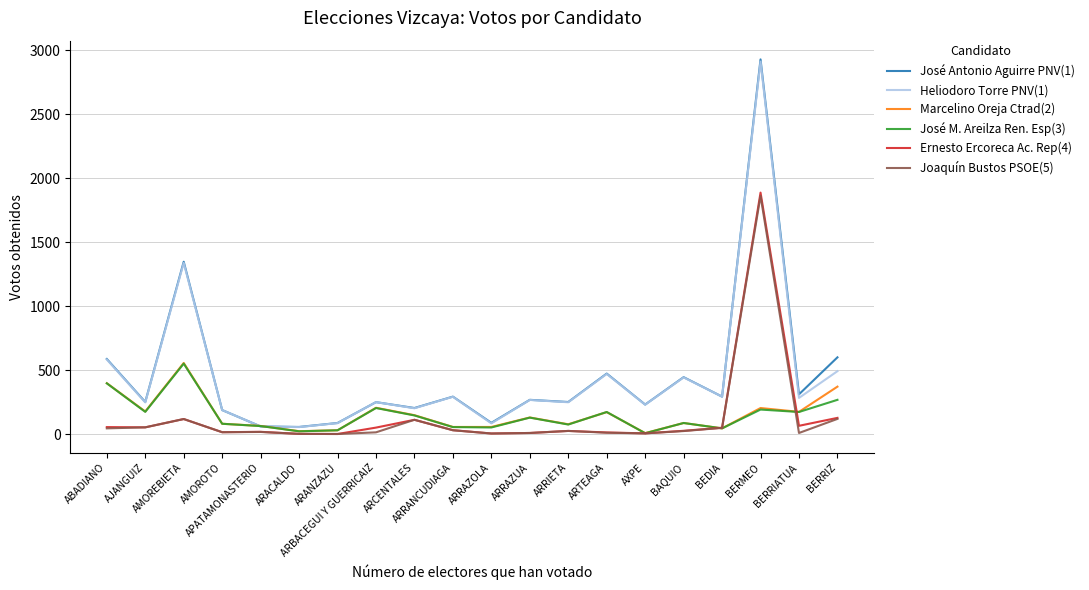

Is it true that José Antonio Aguirre PNV(1) equals 126 at ARRANCUDIAGA?

False